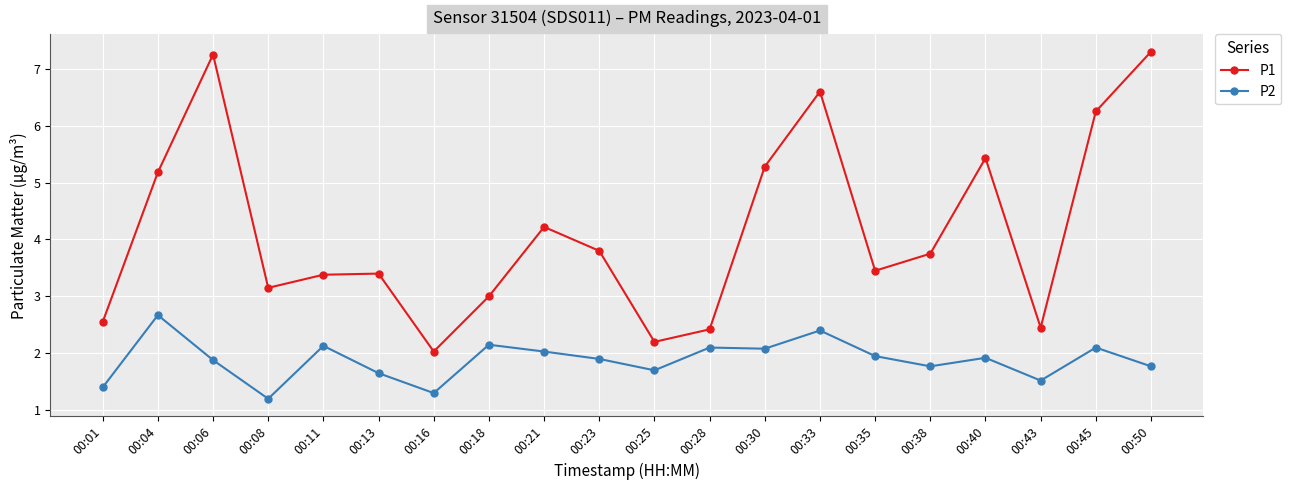

Where is the first local minimum for P1?

00:08